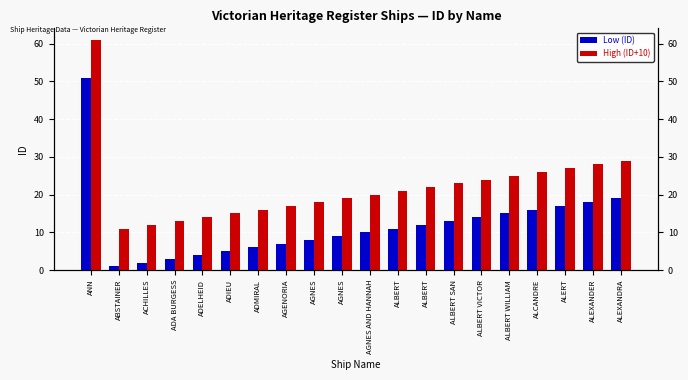

What are all the series names shown in the legend?

Low (ID), High (ID+10)